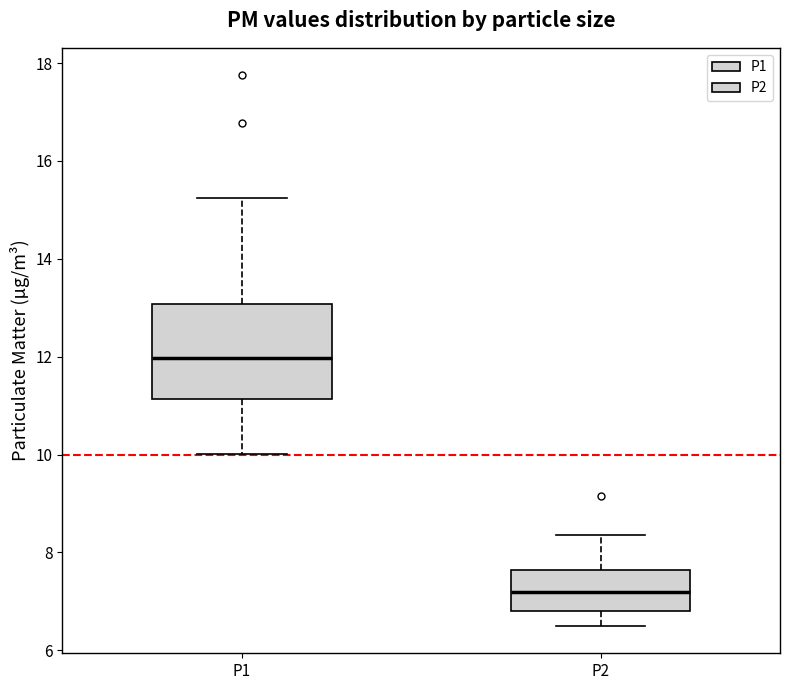

Reading left to right, transcribe this box plot: for each box, give where its median line is, the range the box spans, and where its two whiskers end, as read against the y-axis. The values are not printed on the chart, so give them approximately, as read against the axis.

P1: median 12.0, box 11.2 to 13.0, whiskers 10.0 to 15.2
P2: median 7.2, box 6.8 to 7.6, whiskers 6.6 to 8.4